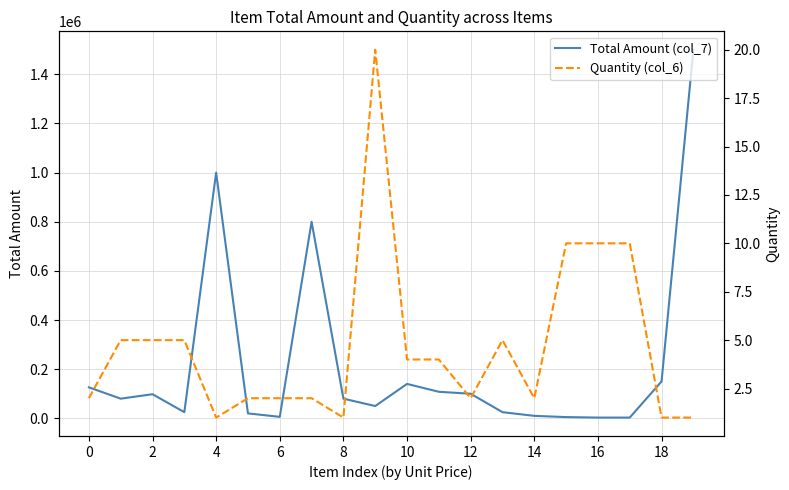

How many values in the Total Amount (col_7) series are below 80000?

9